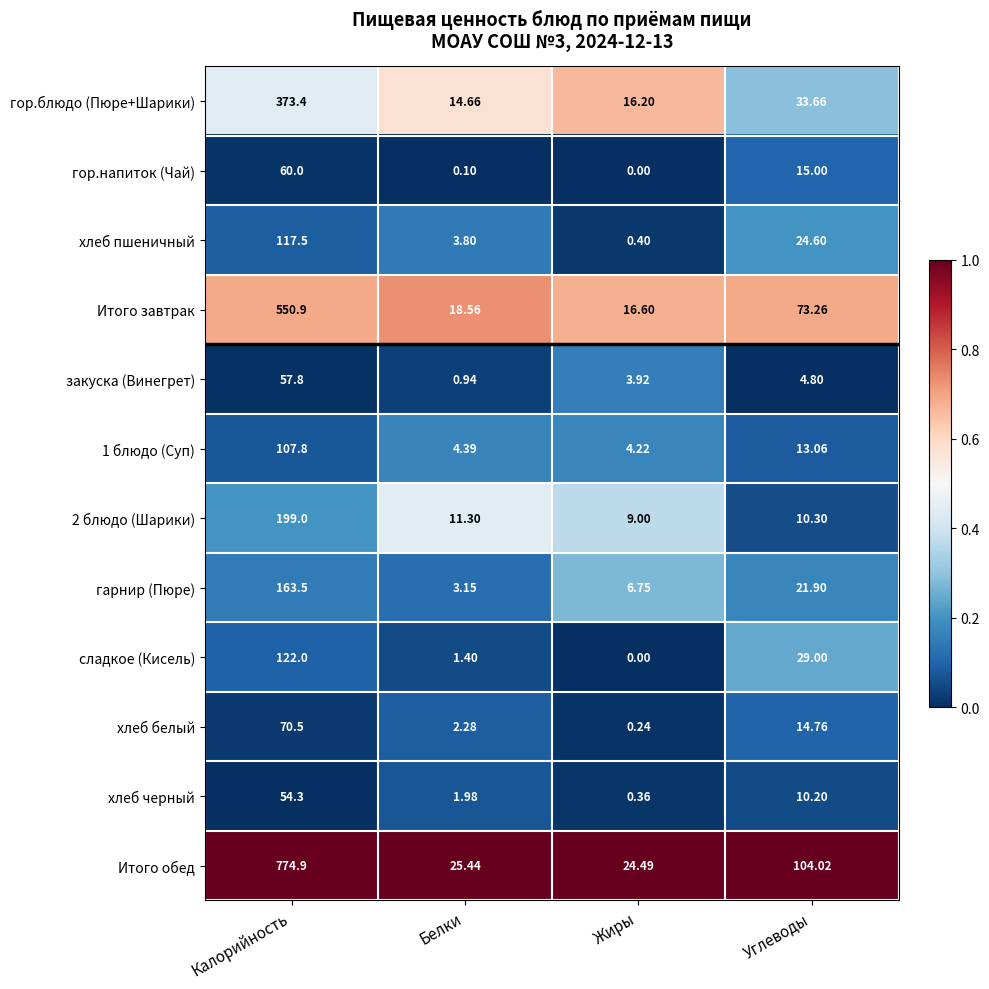

Where does the хлеб черный series first go above 10?

Калорийность